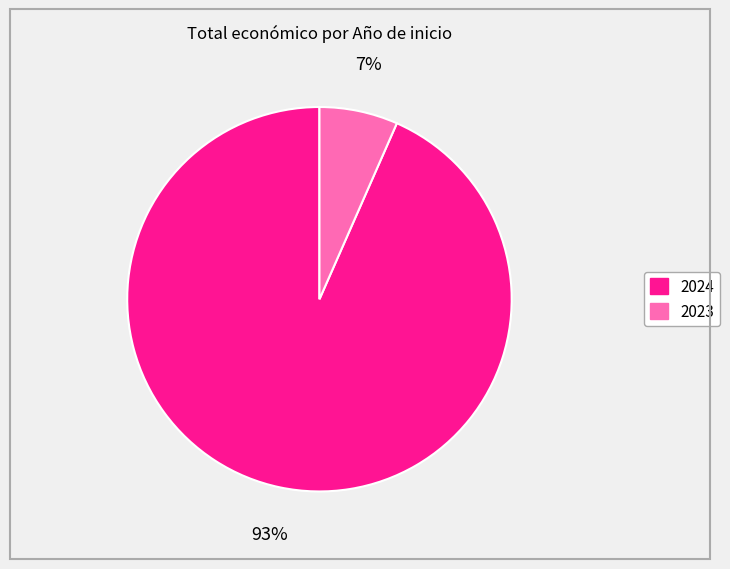

Is there any slice that represents more than half of the pie?

Yes